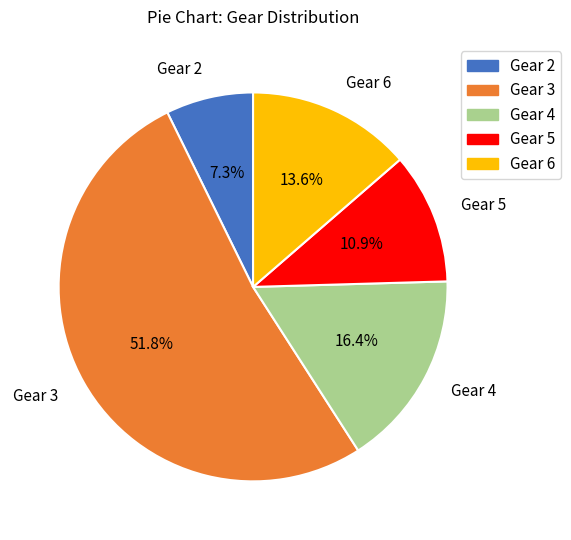

To the nearest percent, what percentage of the pie is Gear 3?

52%